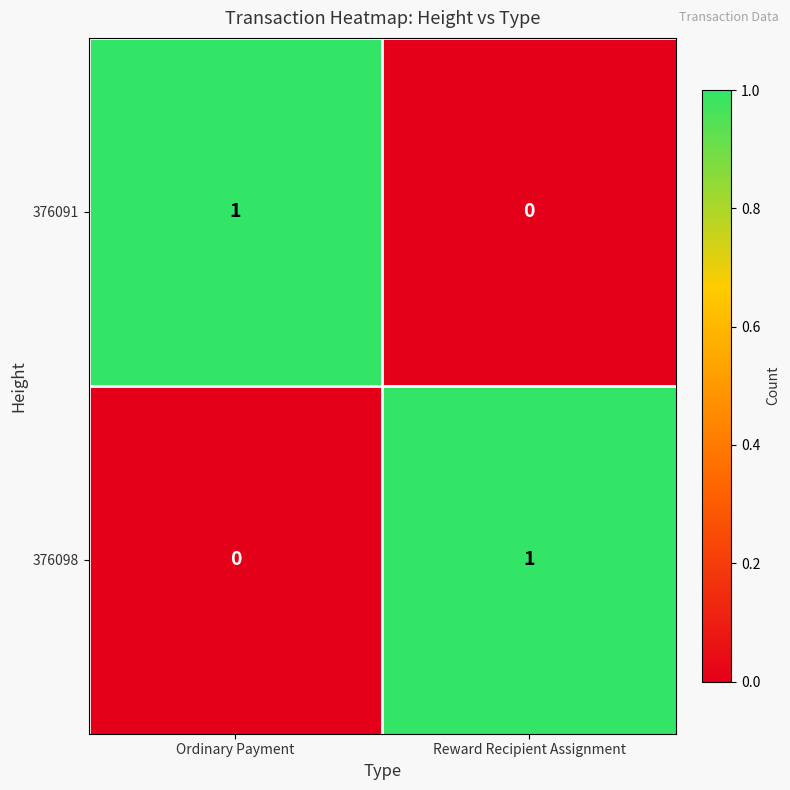

Where is 376091 nearest to the value 0?

Reward Recipient Assignment